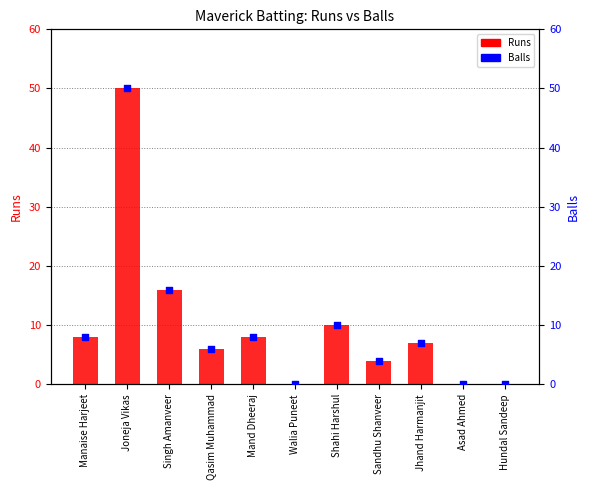

Is the value of Balls at Jhand Harmanjit greater than the value of Runs at Hundal Sandeep?

Yes